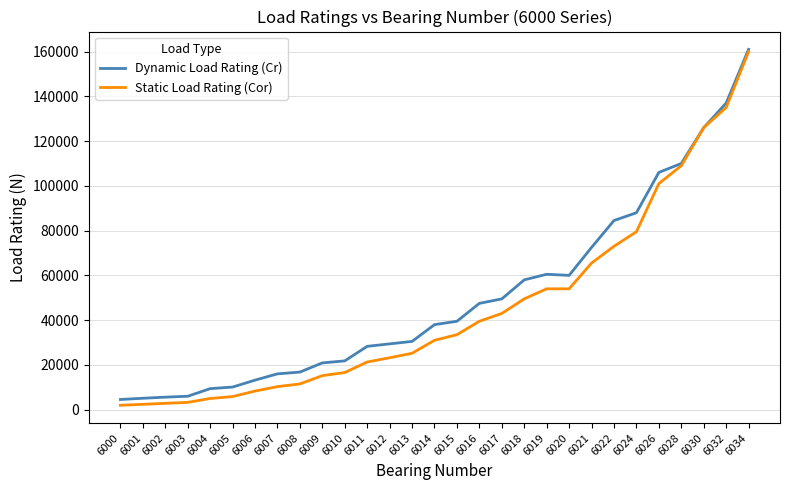

What is the total value across all series at 6006?

21500